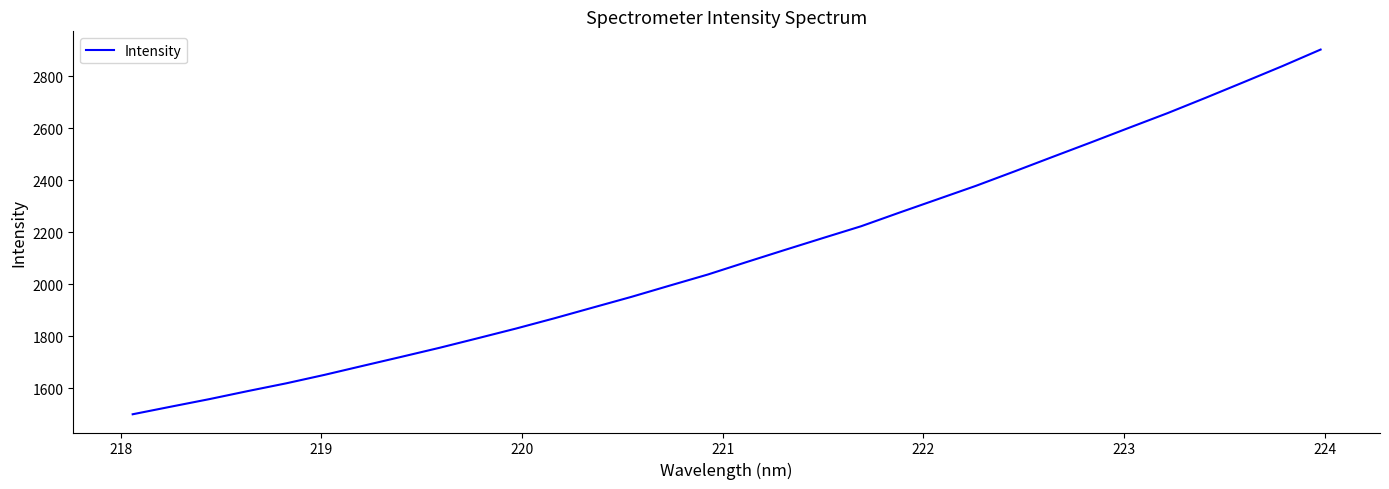

How many values are below 2084?

16